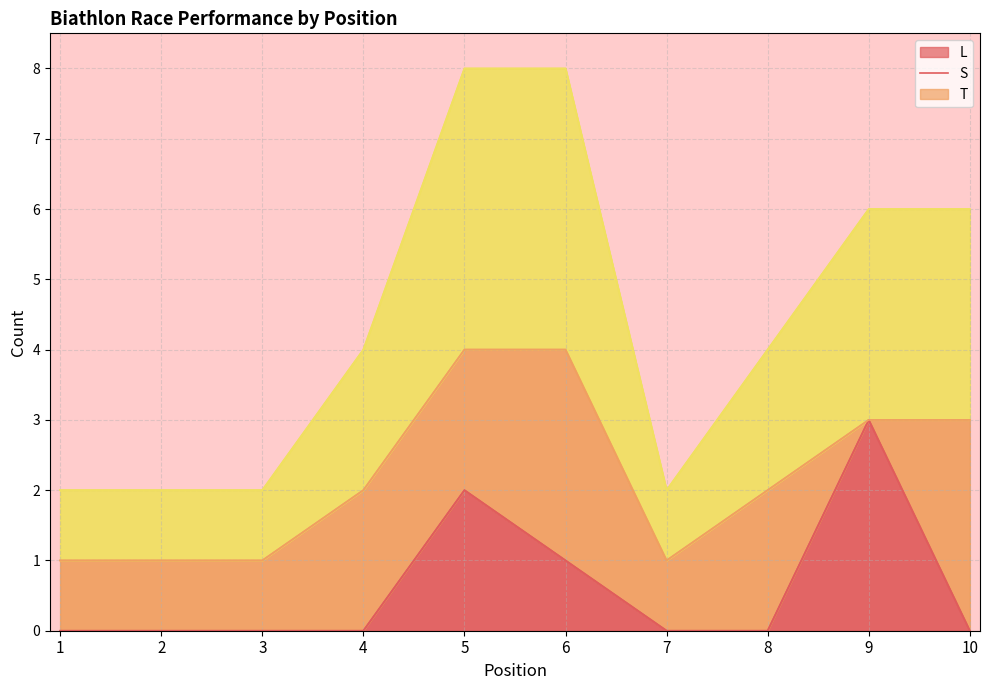

True or false: L has more than 1 interior local peaks.

True